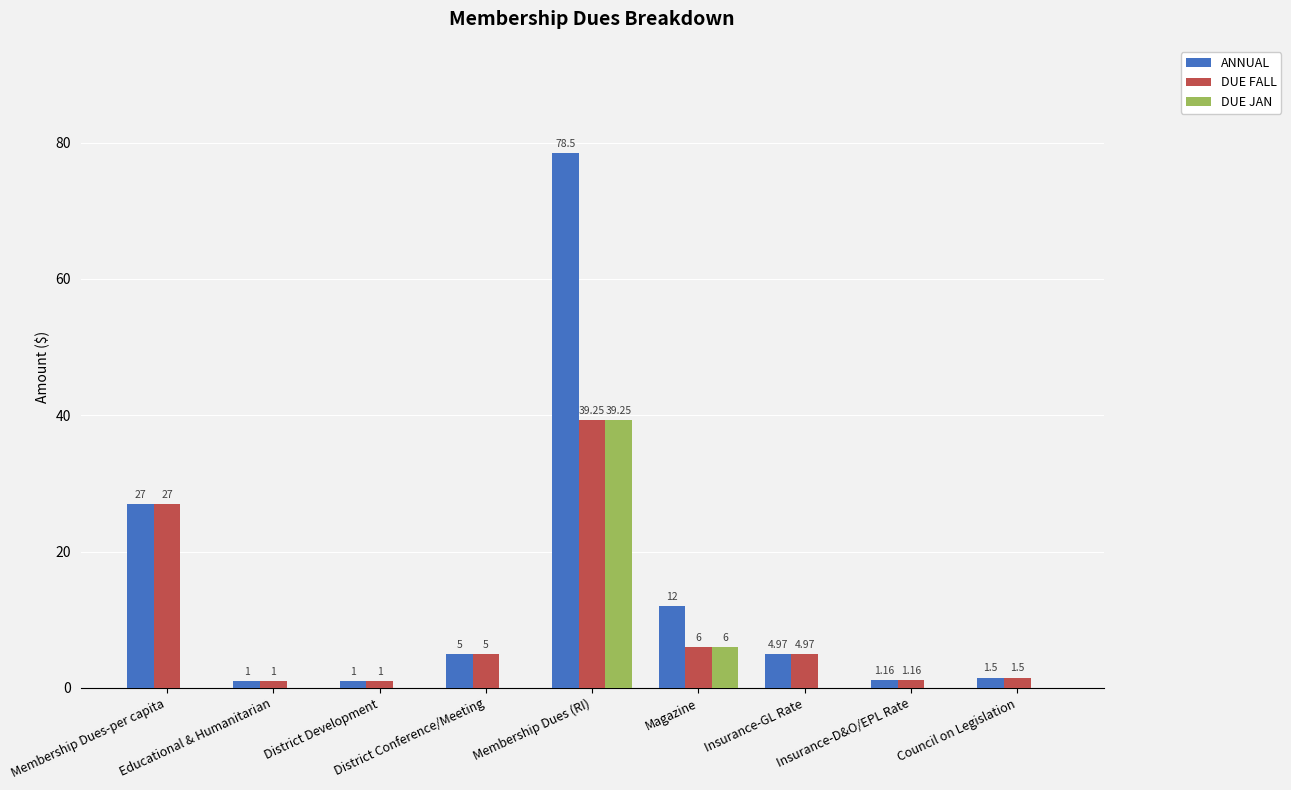

The DUE FALL series shows 6.0 at Magazine. True or false?

True